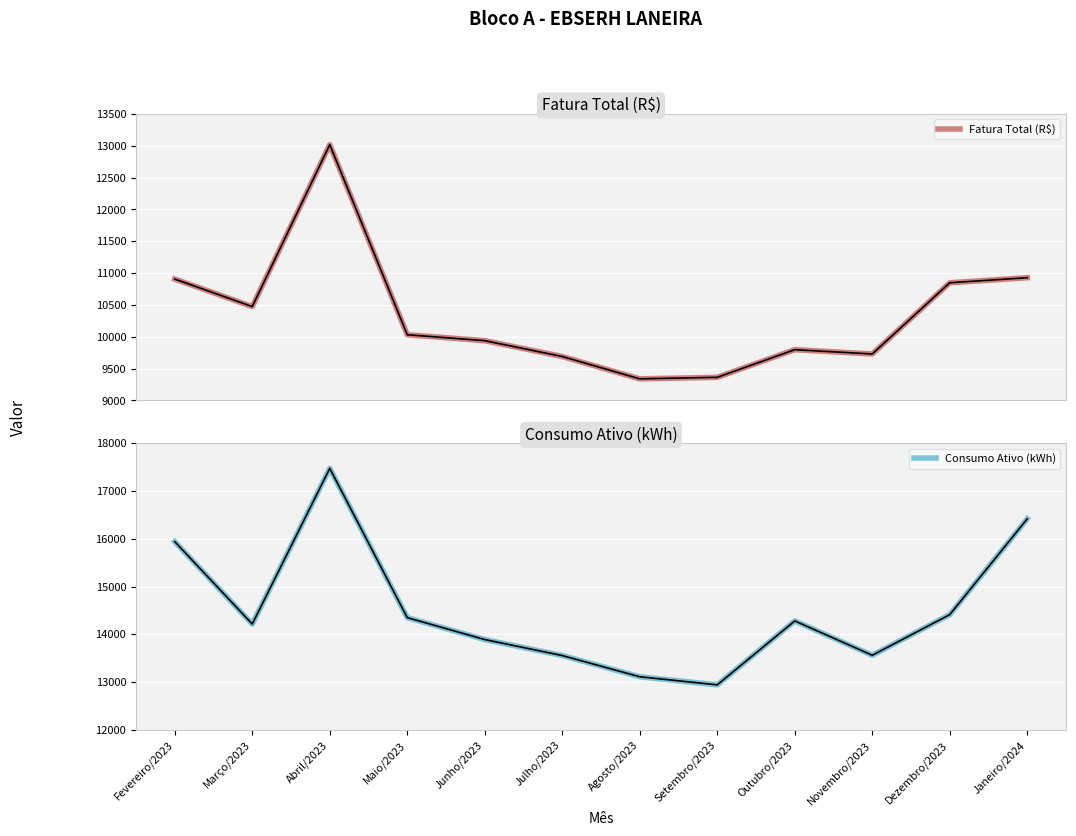

True or false: Fatura Total (R$) and Consumo Ativo (kWh) intersect in this chart.

False